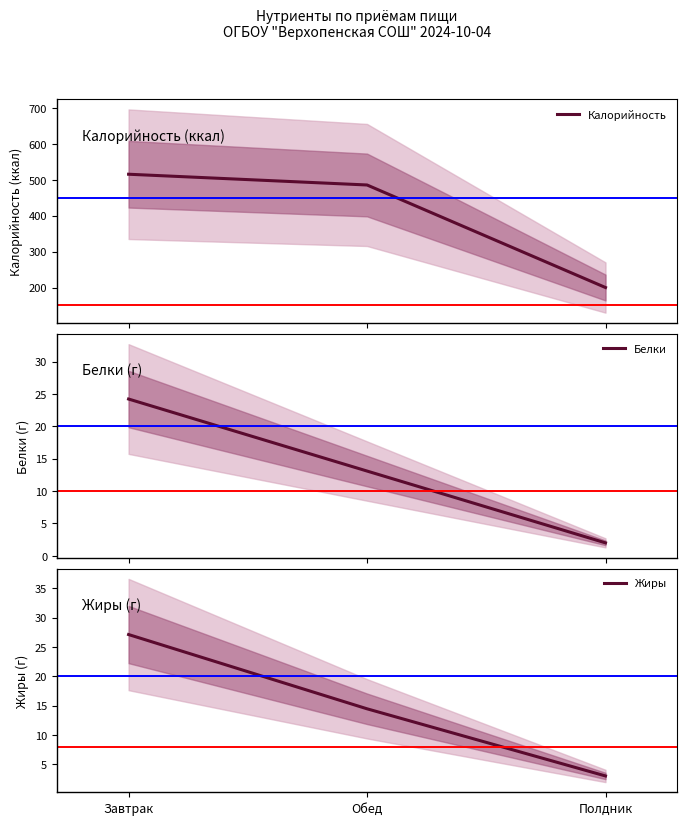

Between Завтрак and Полдник, which series saw the biggest shift?

Калорийность